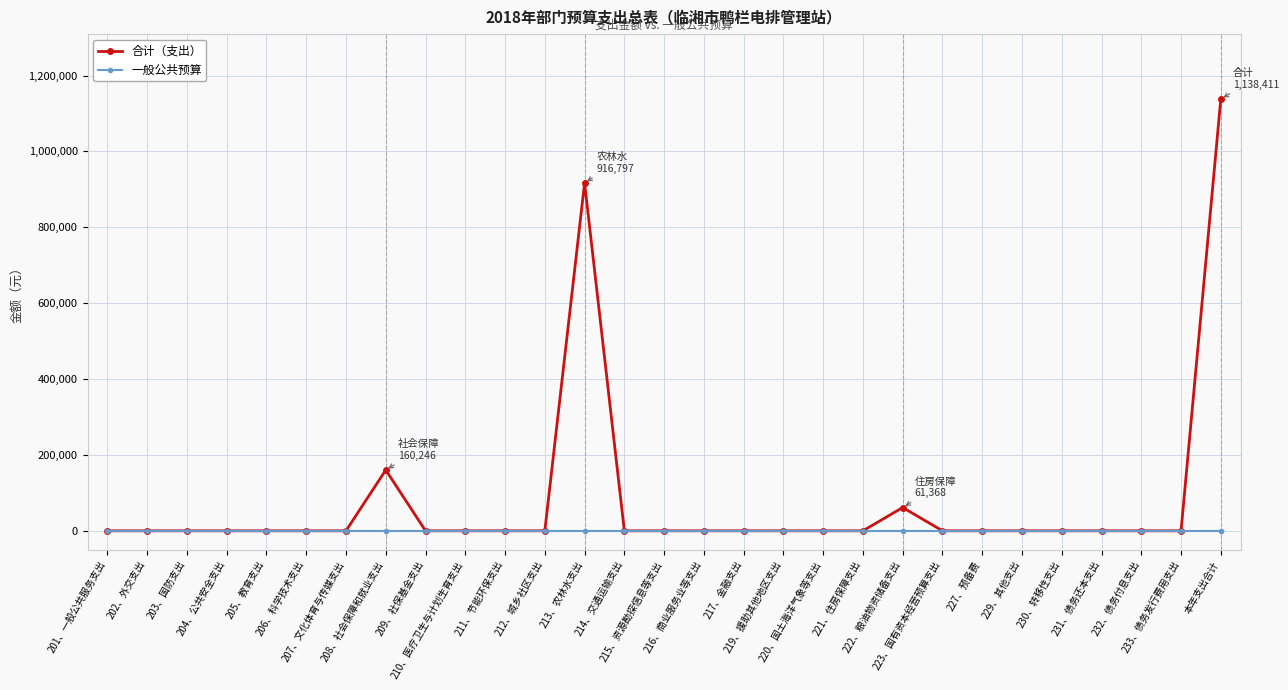

The 一般公共预算 series shows 0.0 at 231、债务还本支出. True or false?

True